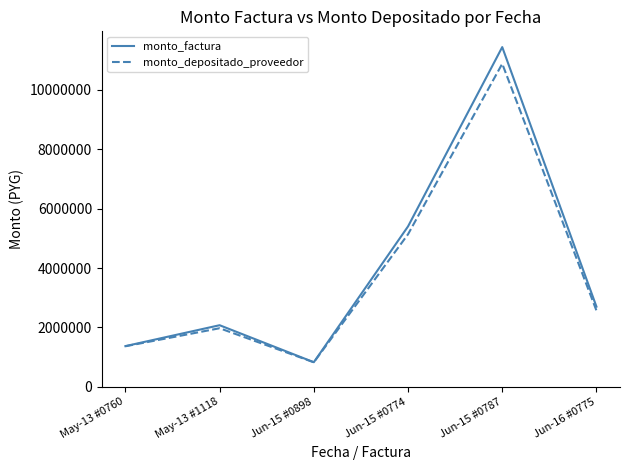

Where is monto_depositado_proveedor nearest to the value 5850522?

Jun-15 #0774